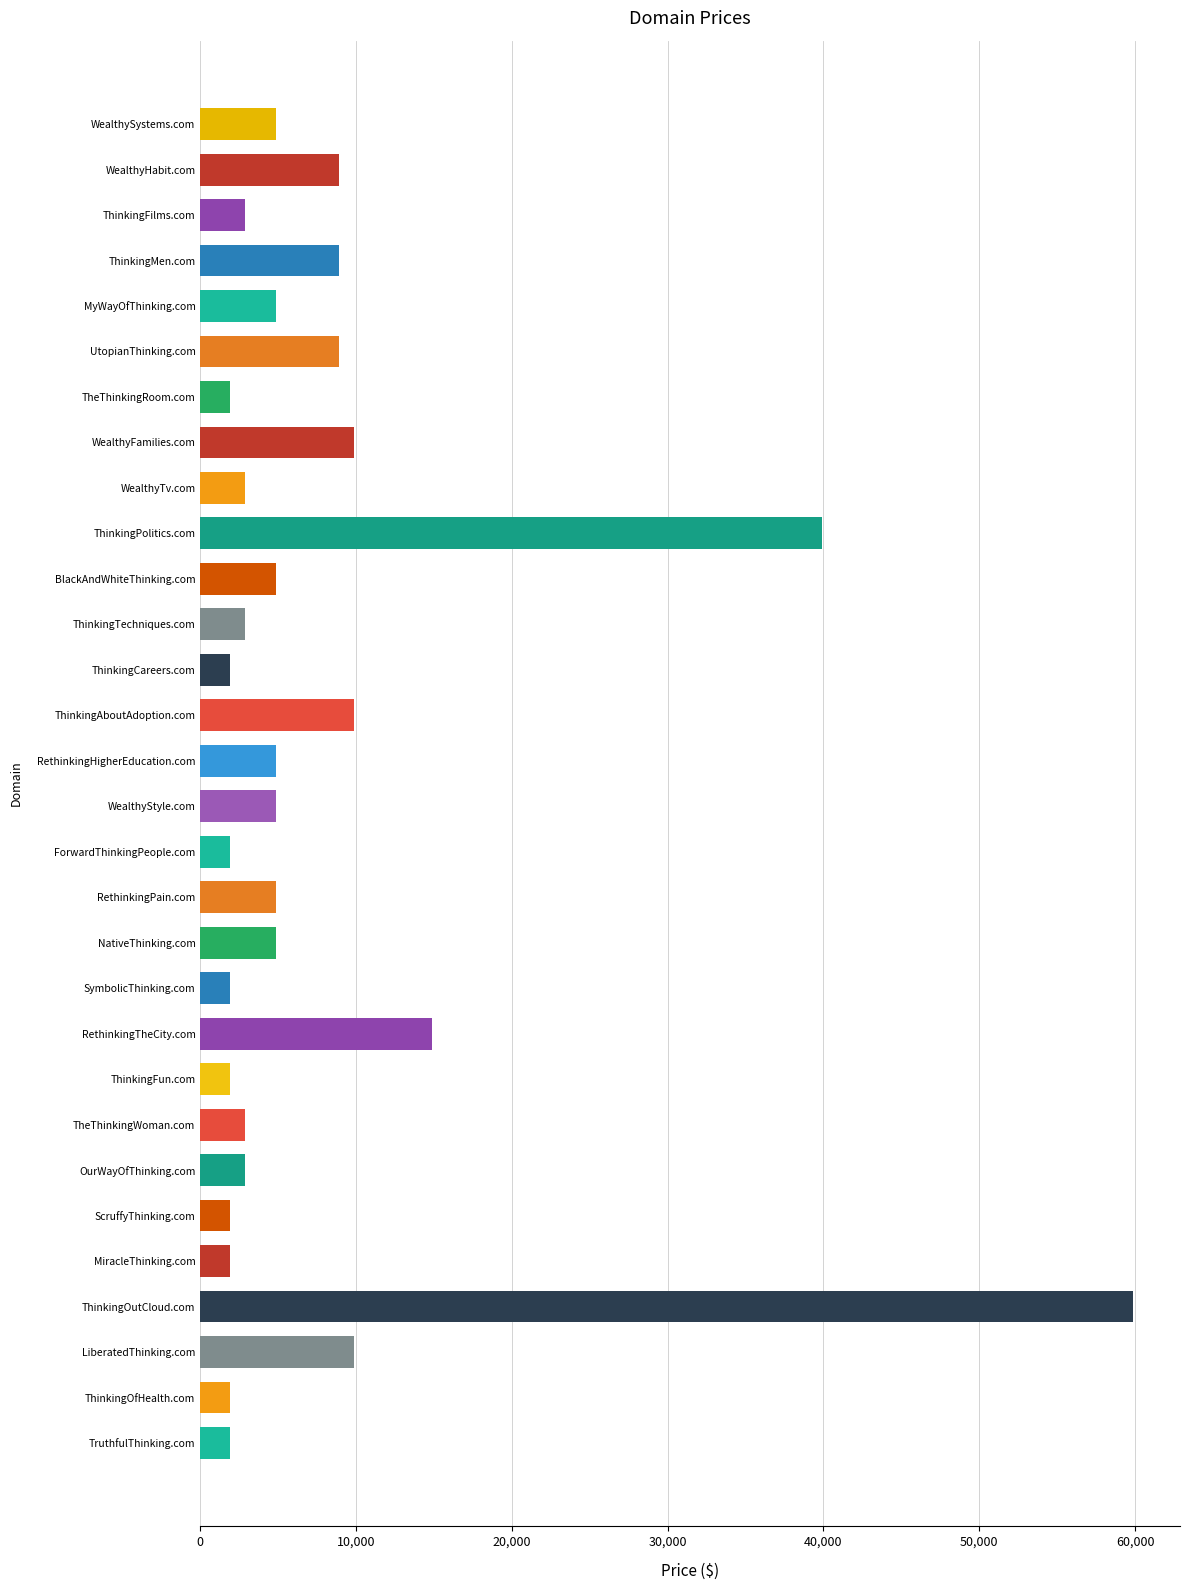

The value at MyWayOfThinking.com is 4888. True or false?

True